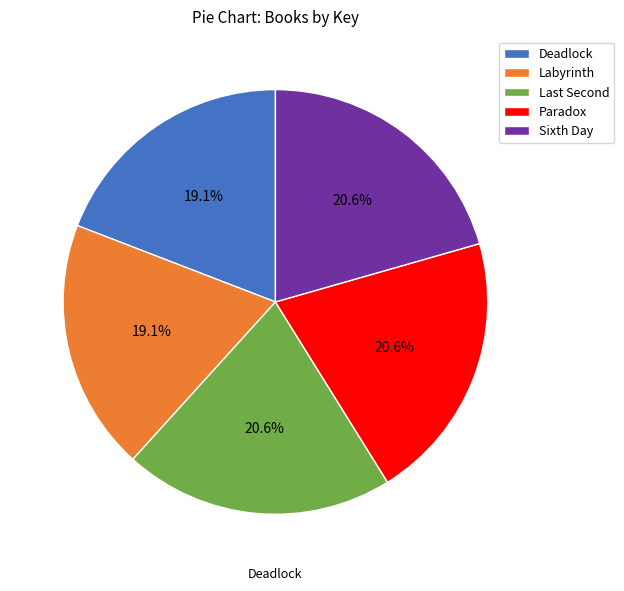

Which has a higher value, Deadlock or Sixth Day?

Sixth Day